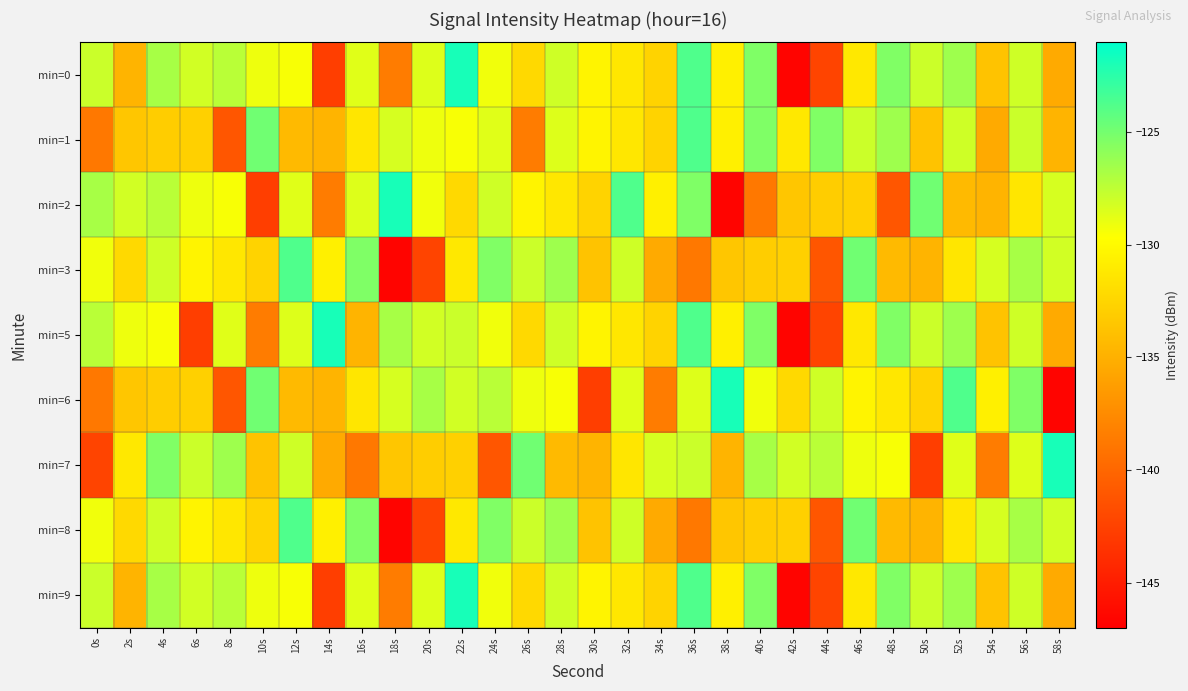

Between 34s and 48s, which series saw the biggest shift?

min=2